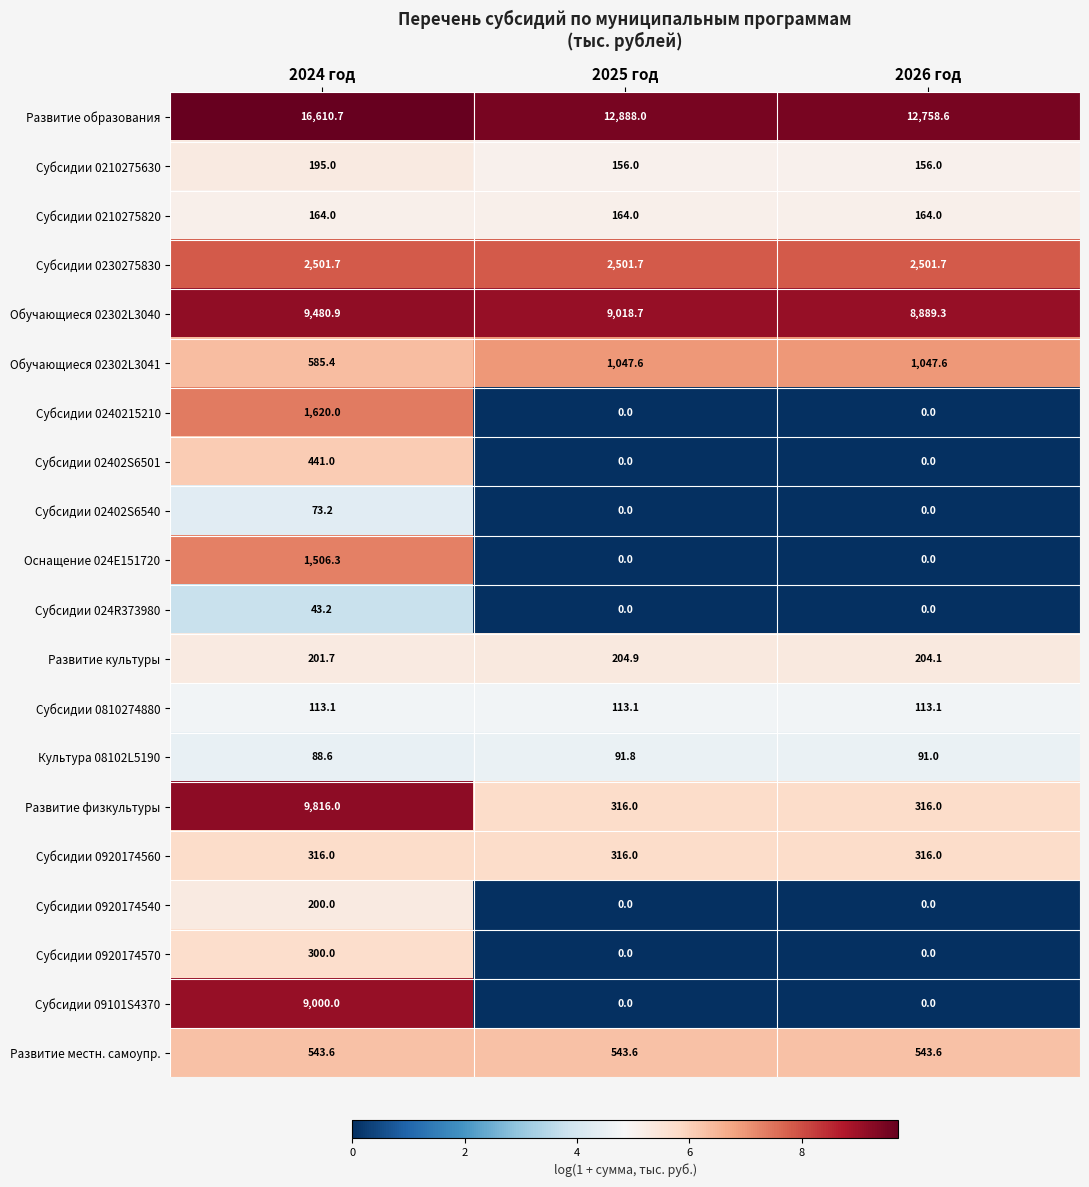

Which category has the highest value in the Субсидии 09101S4370 series?

2024 год